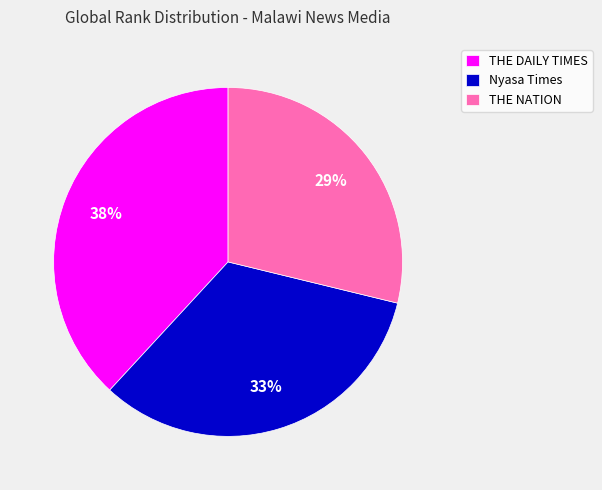

How many slices are in this pie chart?

3